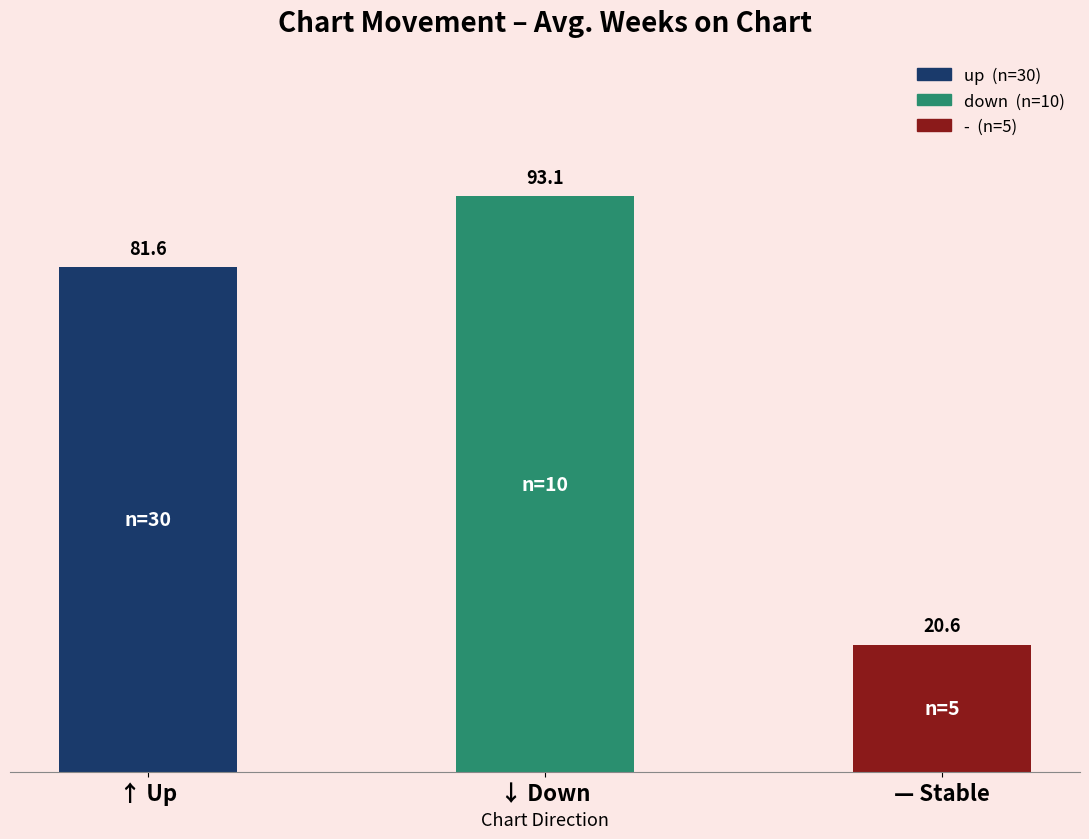

List the labels in order of value, smallest first.

— Stable, ↑ Up, ↓ Down